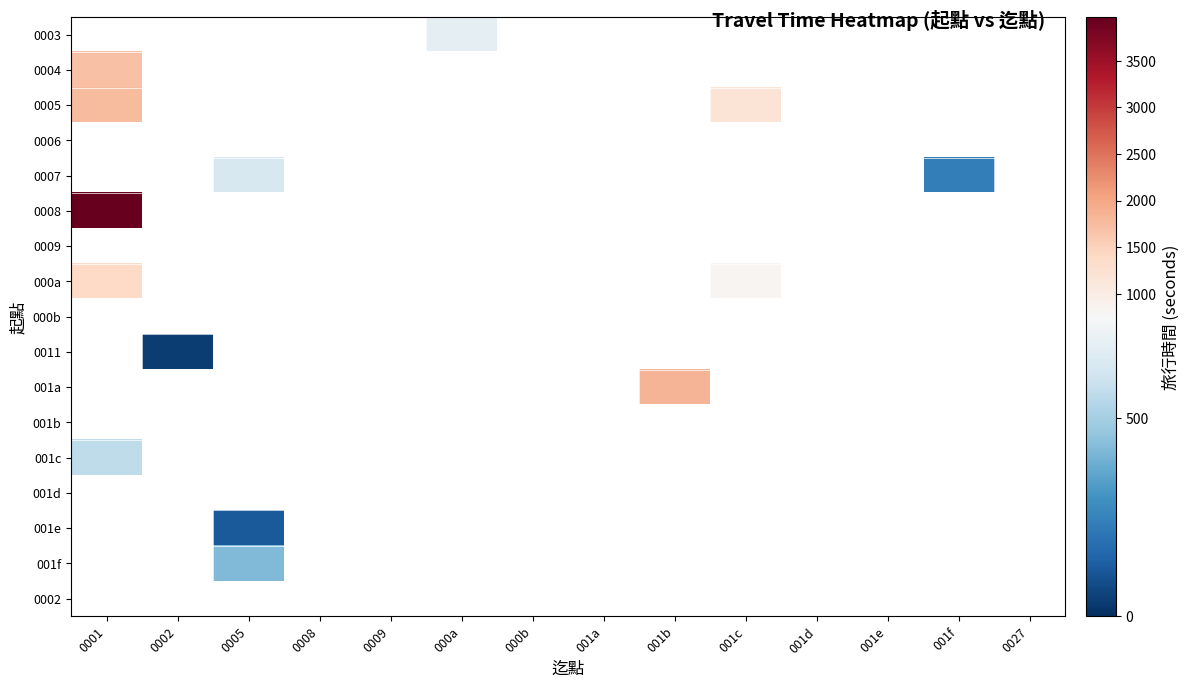

Rank the categories by 0004 value from lowest to highest.

0001, 0002, 0005, 0008, 0009, 000a, 000b, 001a, 001b, 001c, 001d, 001e, 001f, 0027